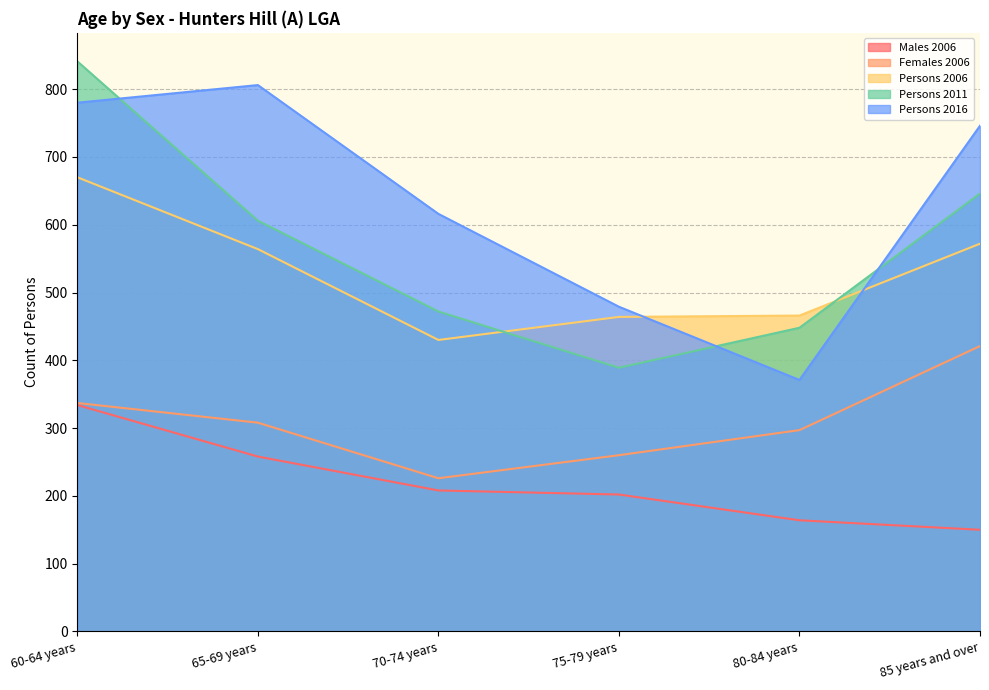

Rank the series at 70-74 years from lowest to highest value.

Males 2006, Females 2006, Persons 2006, Persons 2011, Persons 2016